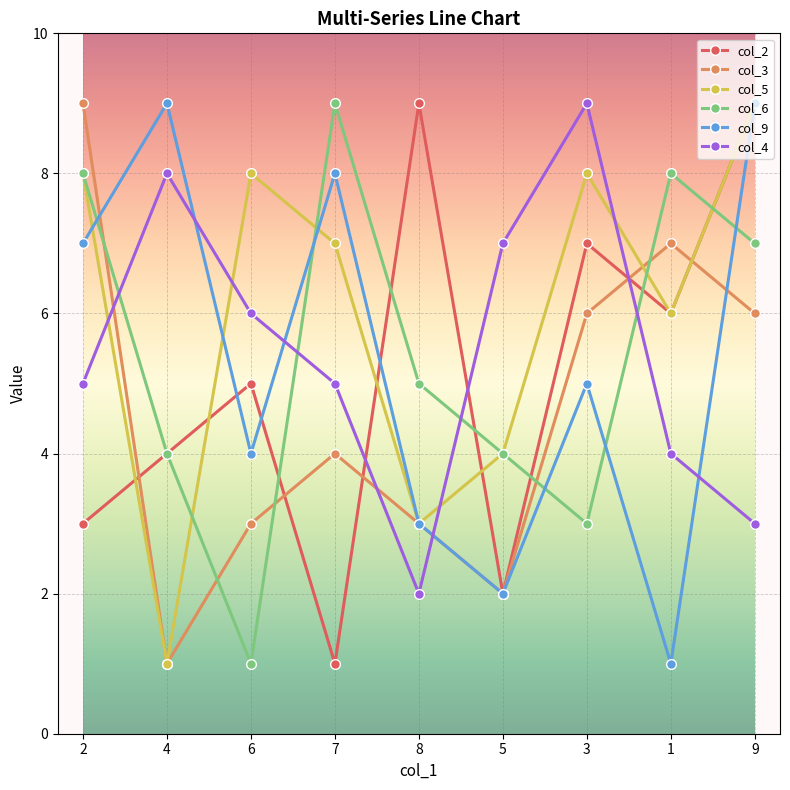

At which category does col_3 reach its first local valley?

4